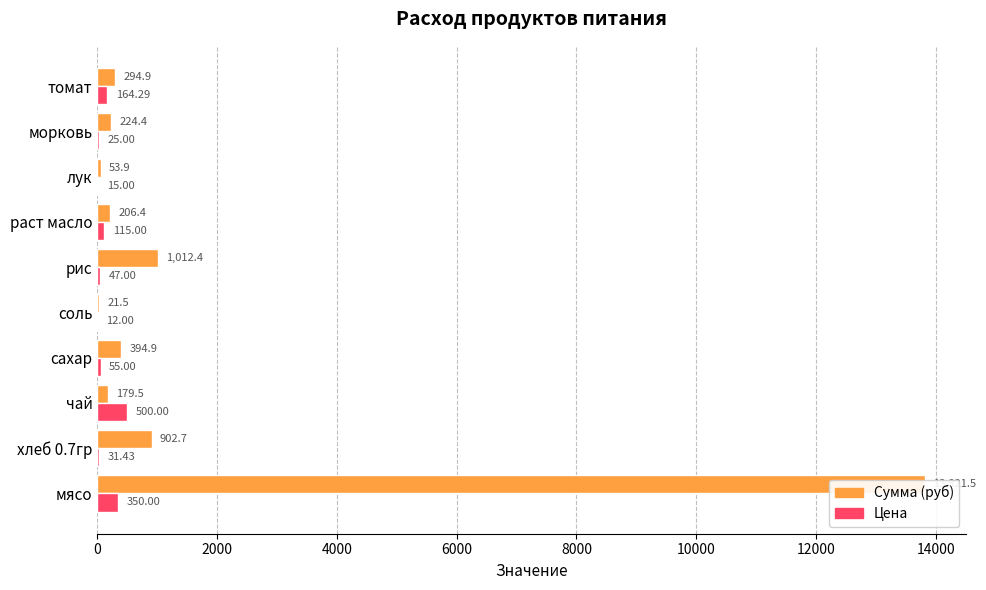

Rank the series by their average value, from highest to lowest.

Сумма (руб), Цена